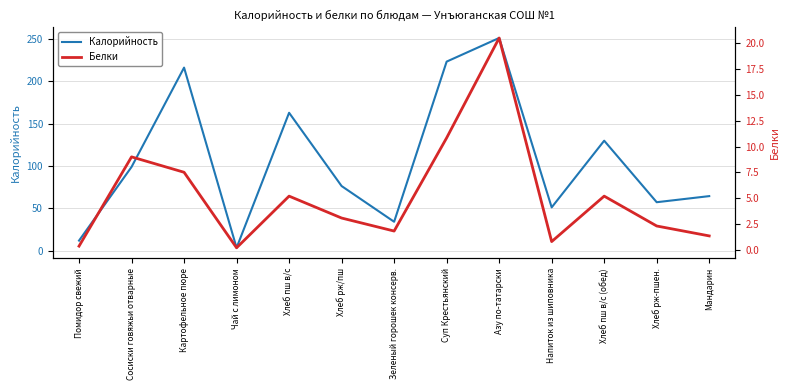

True or false: Белки and Калорийность intersect in this chart.

False